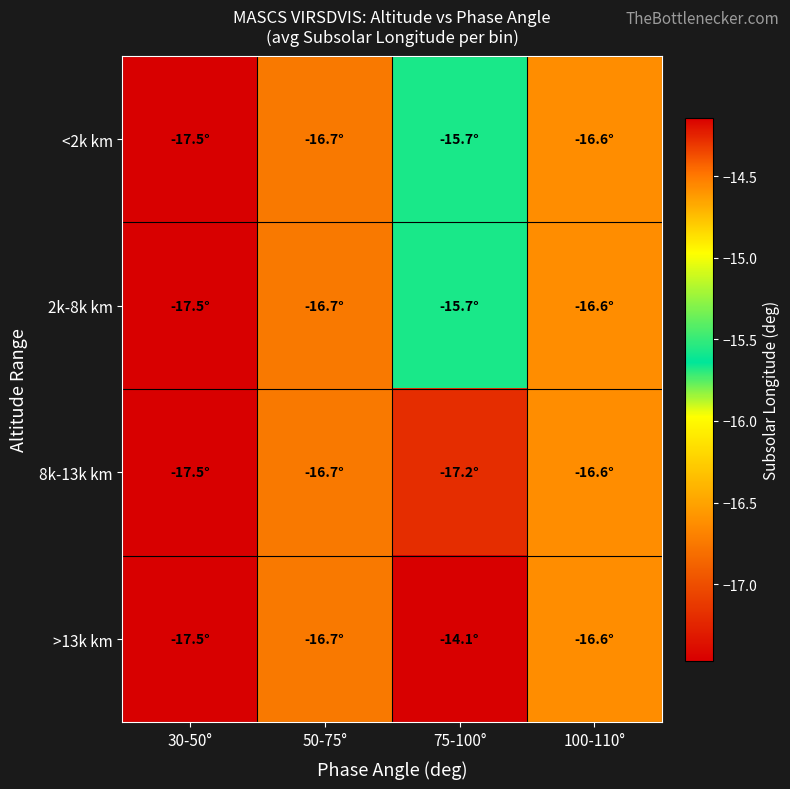

At which category is the sum across all series the highest?

75-100°